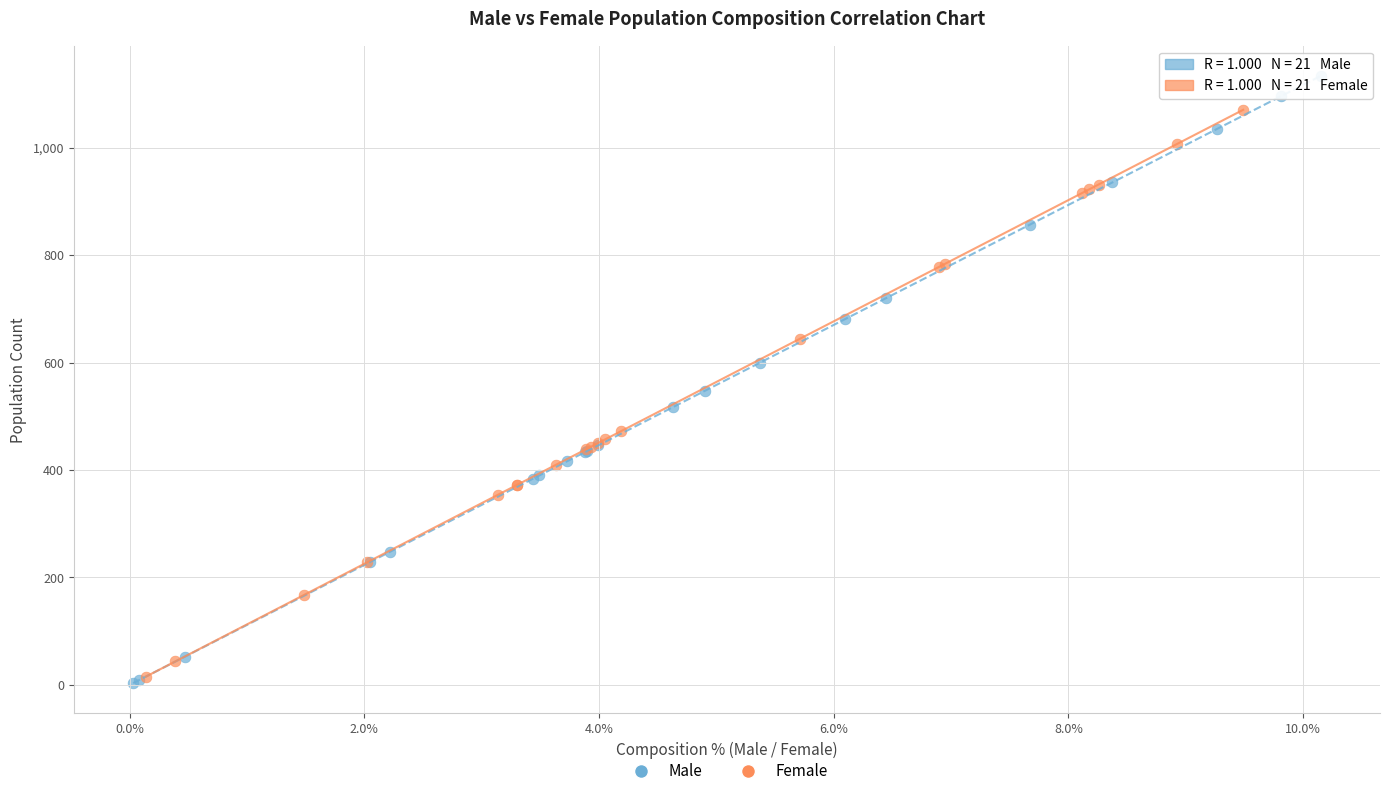

Which series contains the highest Y value?

Male